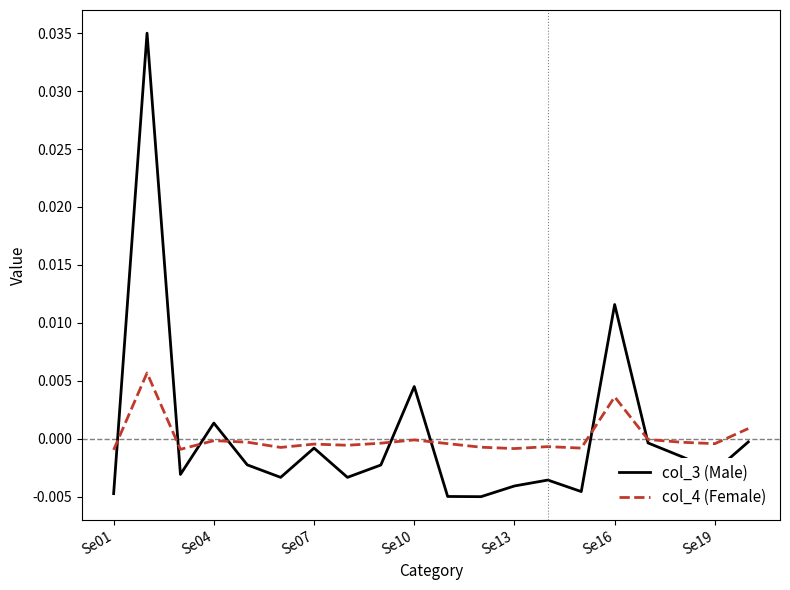

List the series in order of their peak value, highest first.

col_3 (Male), col_4 (Female)